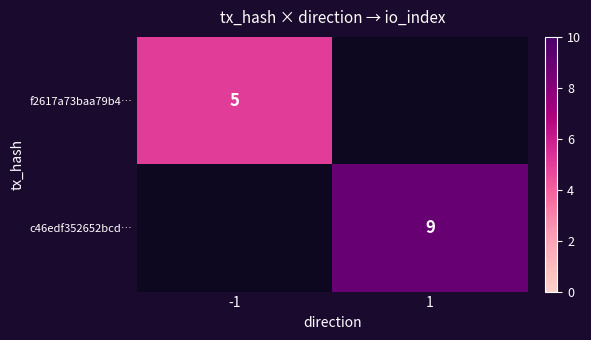

How many values in the f2617a73baa79b4… series are below 5?

1